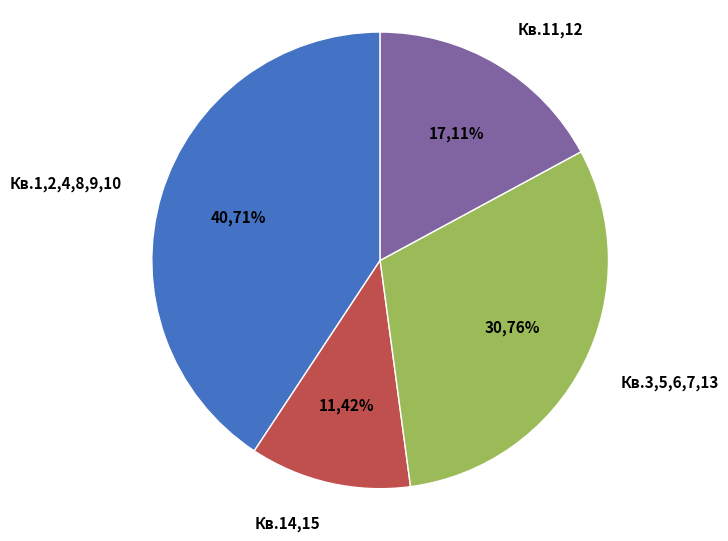

Is there any slice that represents more than half of the pie?

No